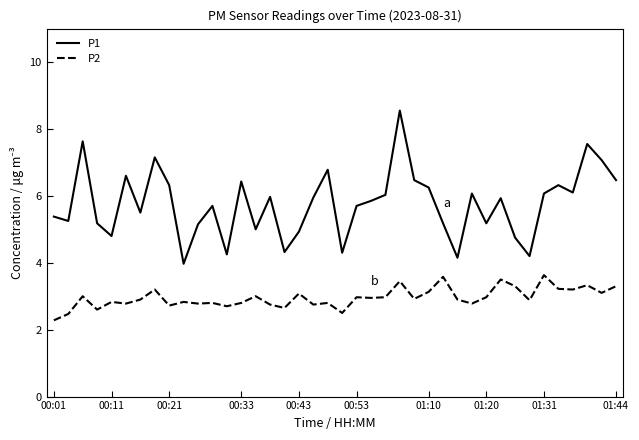

True or false: P1 and P2 cross at least once.

False